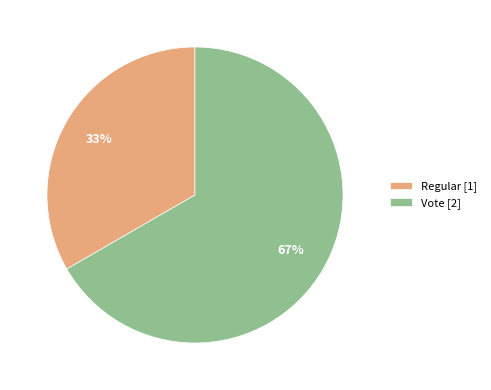

Which slice represents more than half of the pie?

Vote